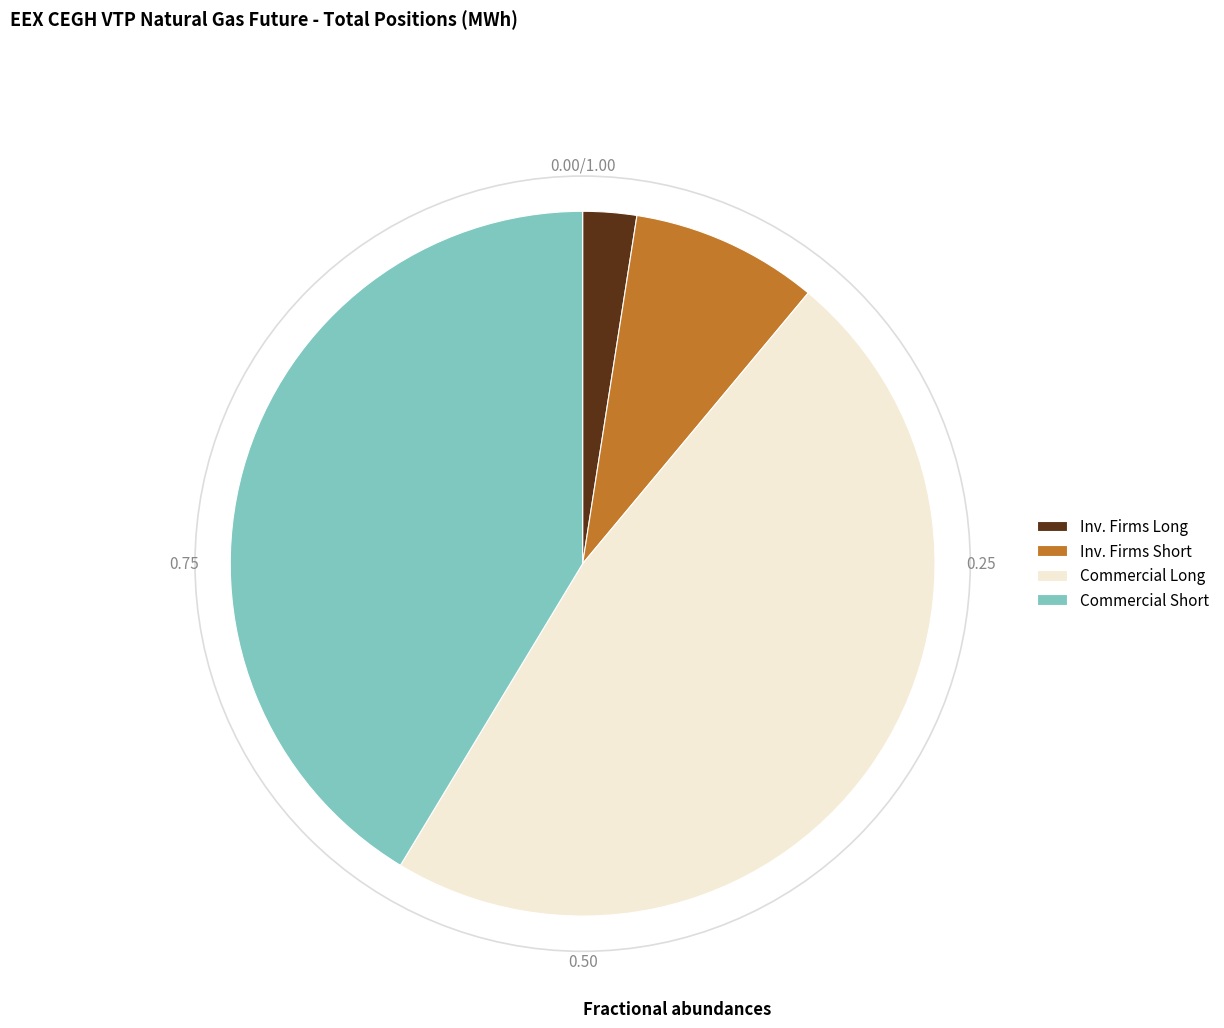

Is Inv. Firms Long the majority of the pie?

No